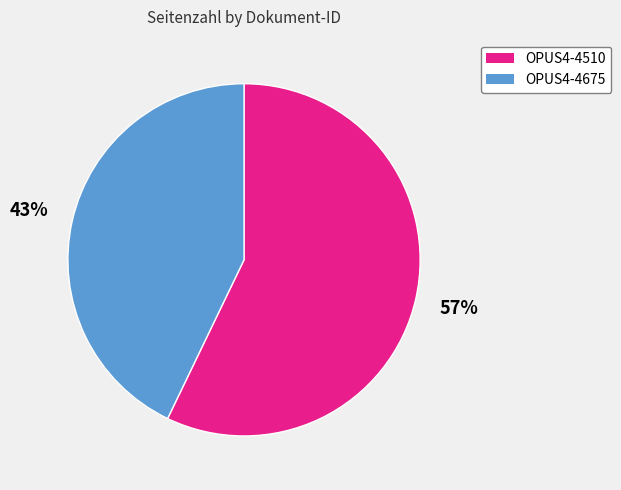

Combined, do OPUS4-4675 and OPUS4-4510 account for over 50%?

Yes